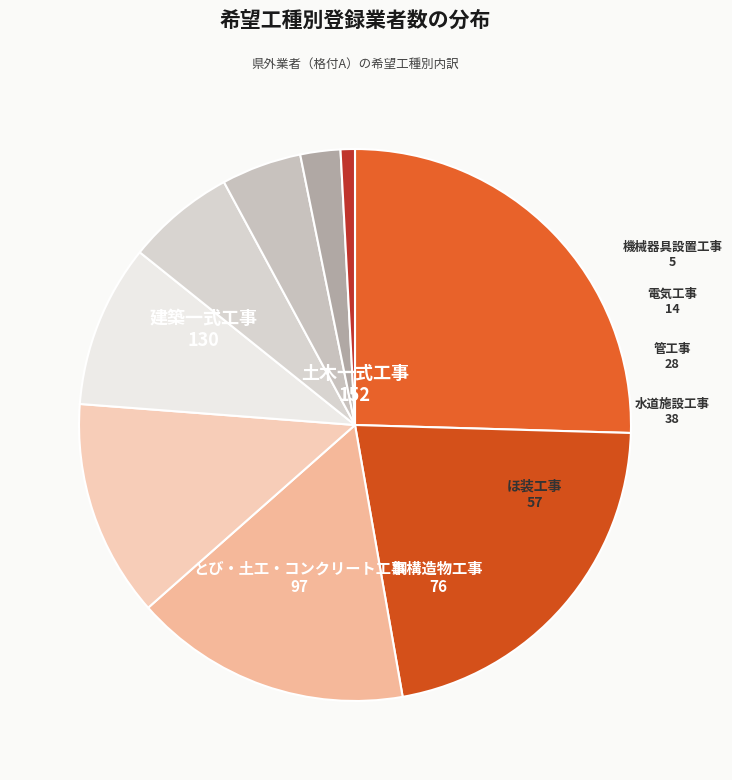

Does 管工事 account for over 50% of the chart?

No